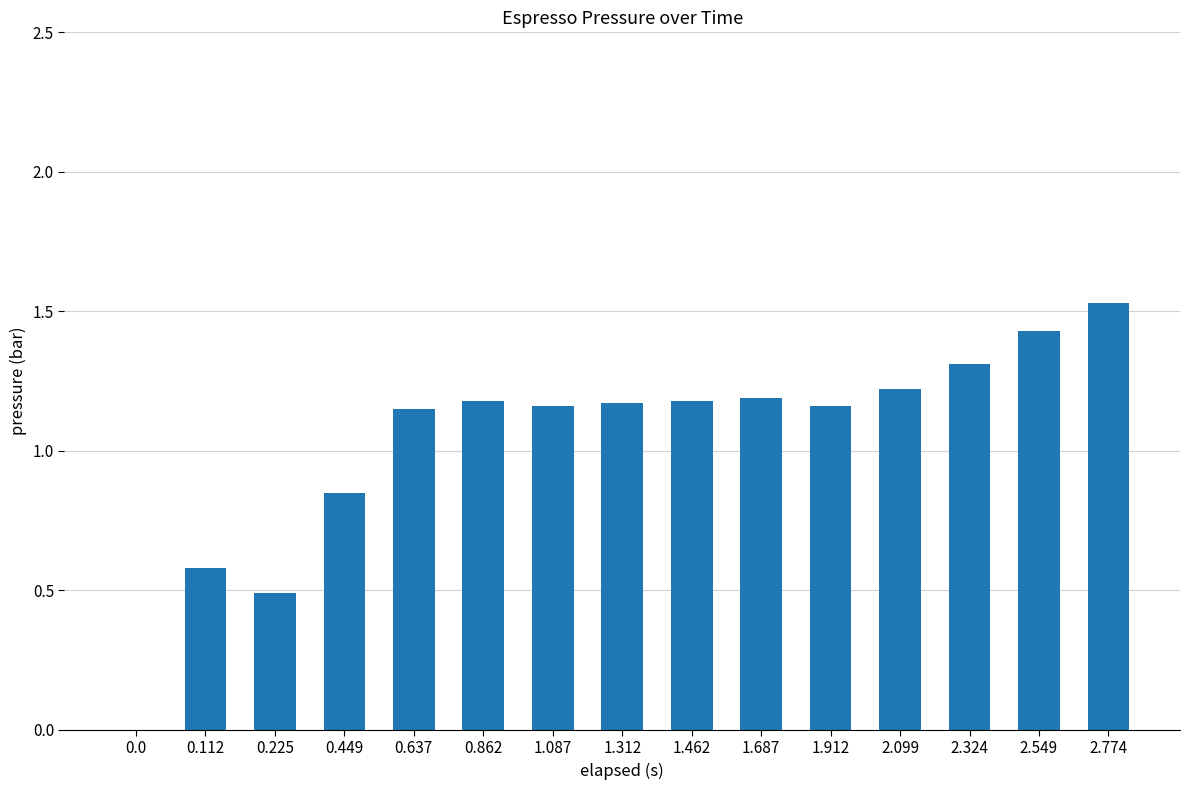

The chart shows a value of 1.2 at 1.462. True or false?

True